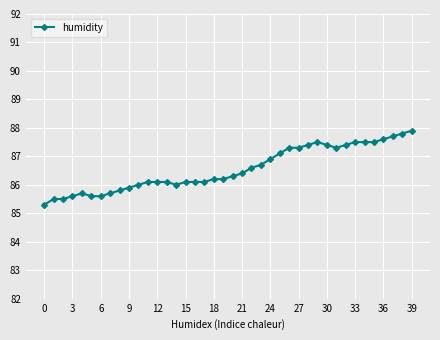

True or false: the data has more than 0 interior local peaks.

True